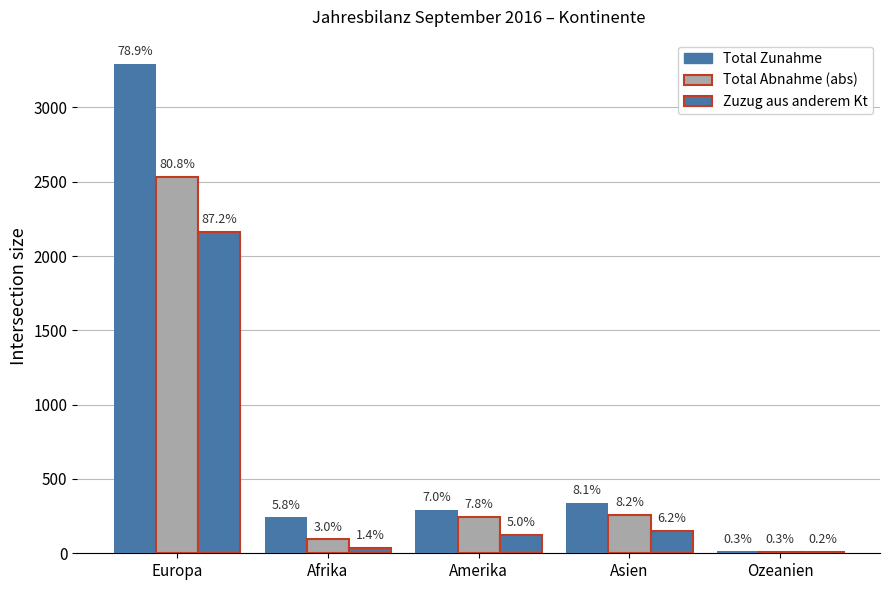

Are the bars horizontal?

No